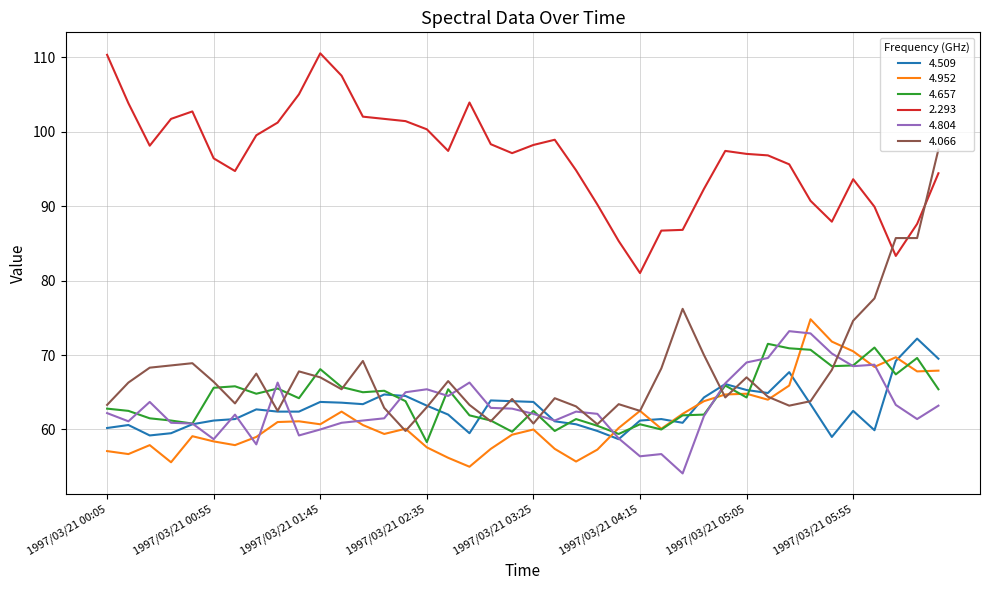

Does the chart have visible grid lines?

Yes